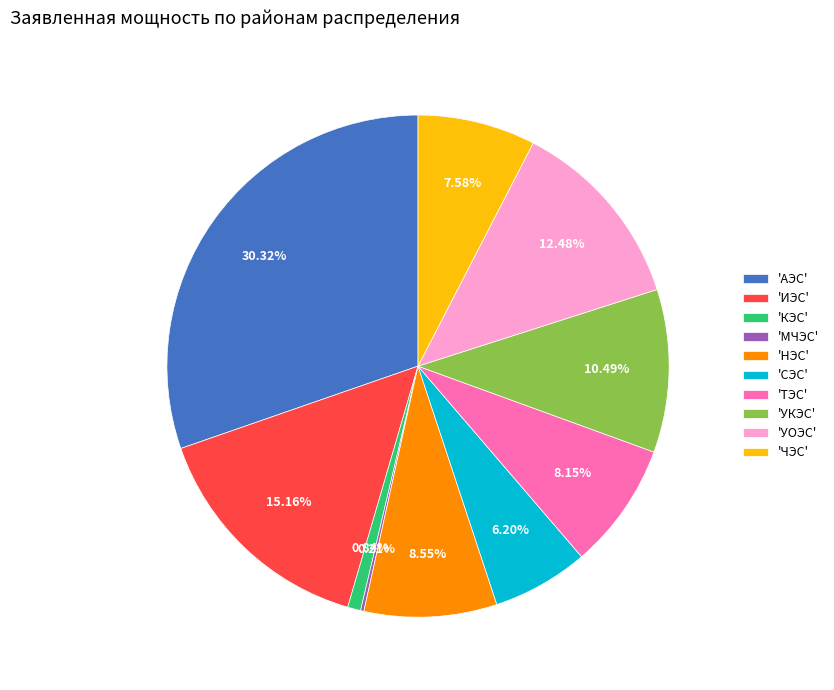

Which has a higher value, 'НЭС' or 'СЭС'?

'НЭС'